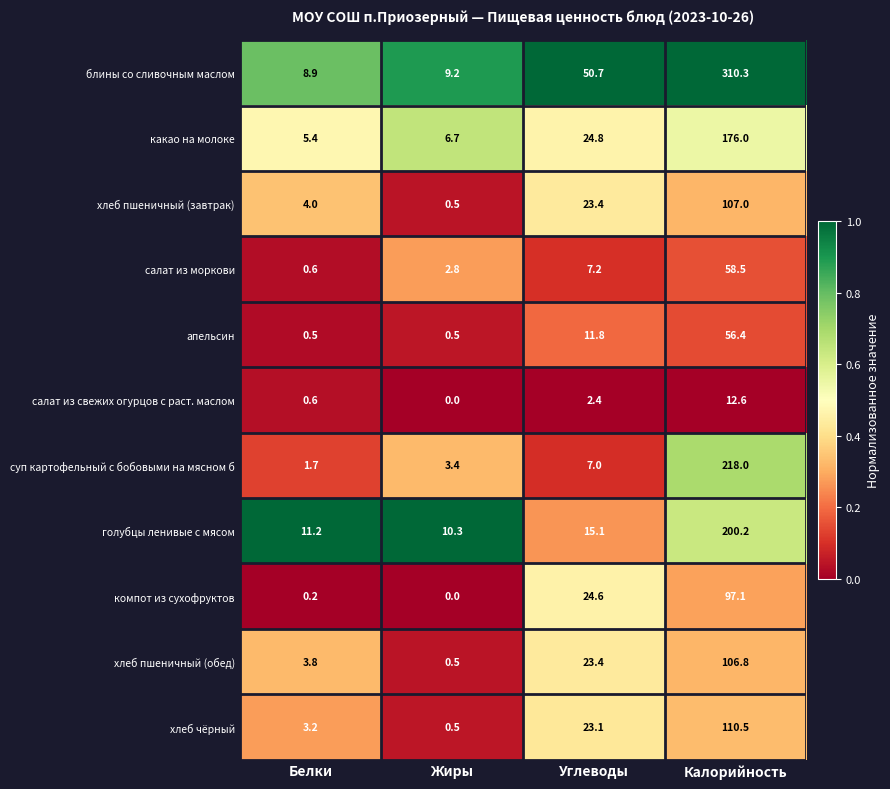

Is it true that салат из свежих огурцов с раст. маслом equals 12.6 at Калорийность?

True